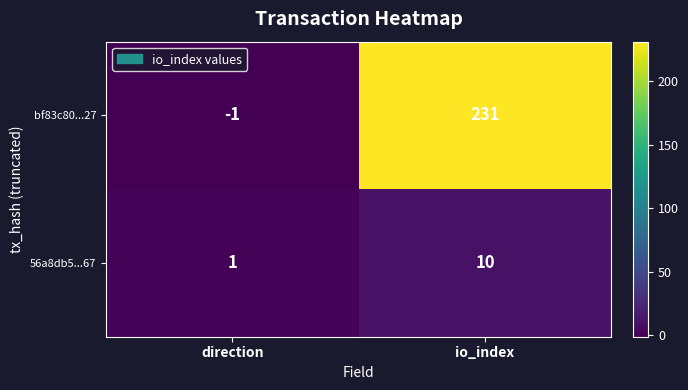

How many distinct data groups are displayed?

2